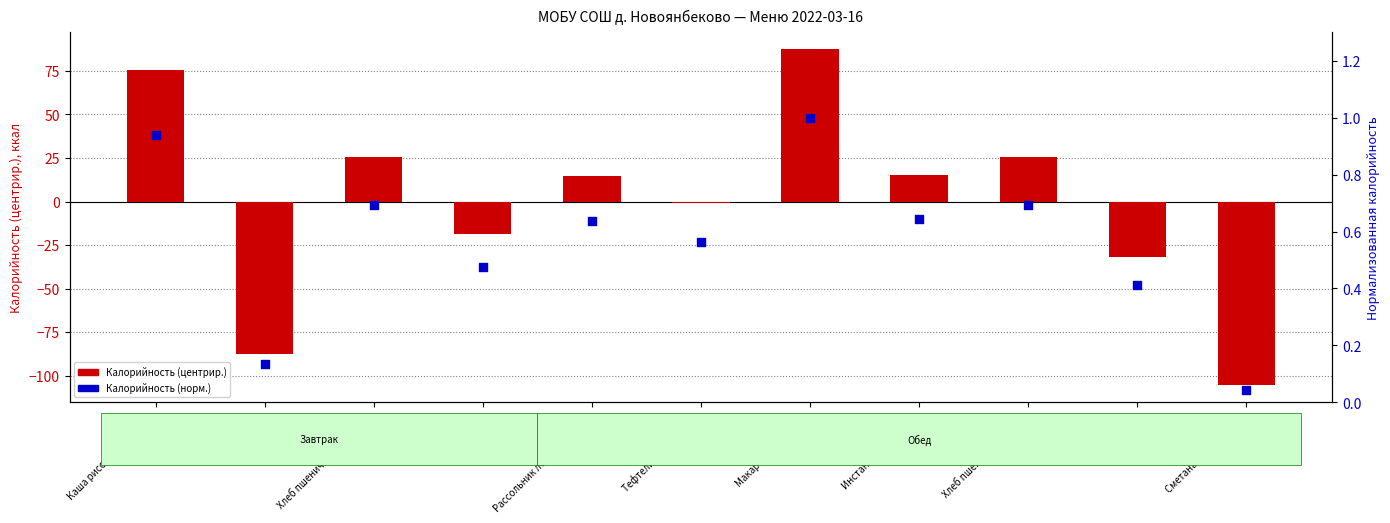

Is the value of Калорийность (центрир.) at Рассольник ленинградский greater than the value of Калорийность (норм.) at Сметана для заправки?

Yes